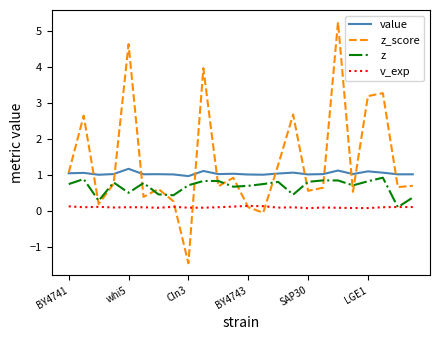

Rank the series by their average value, from highest to lowest.

z_score, value, z, v_exp